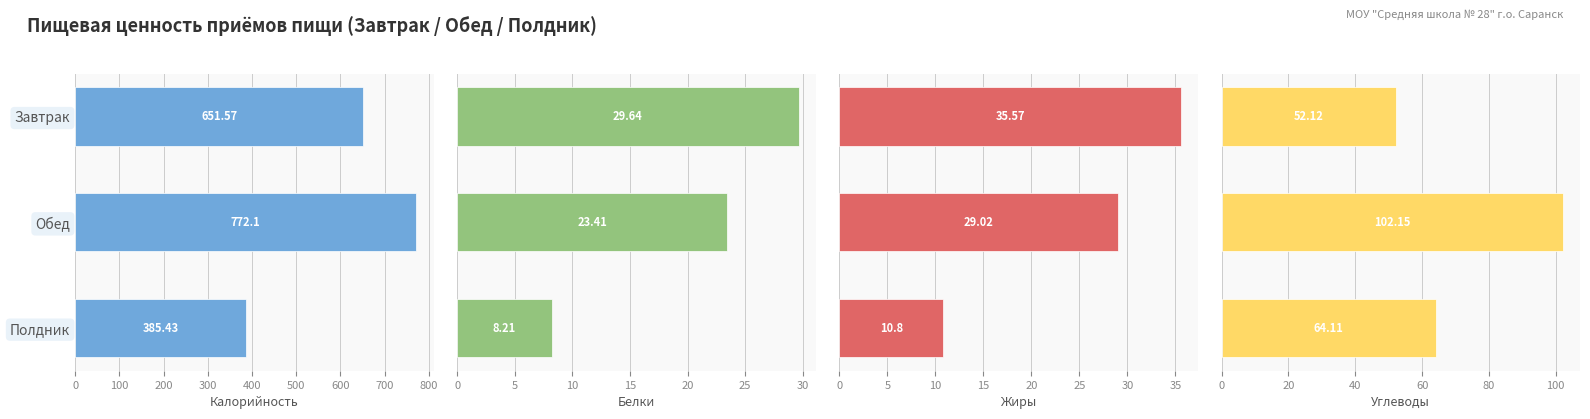

At how many categories does at least one series exceed 682?

1